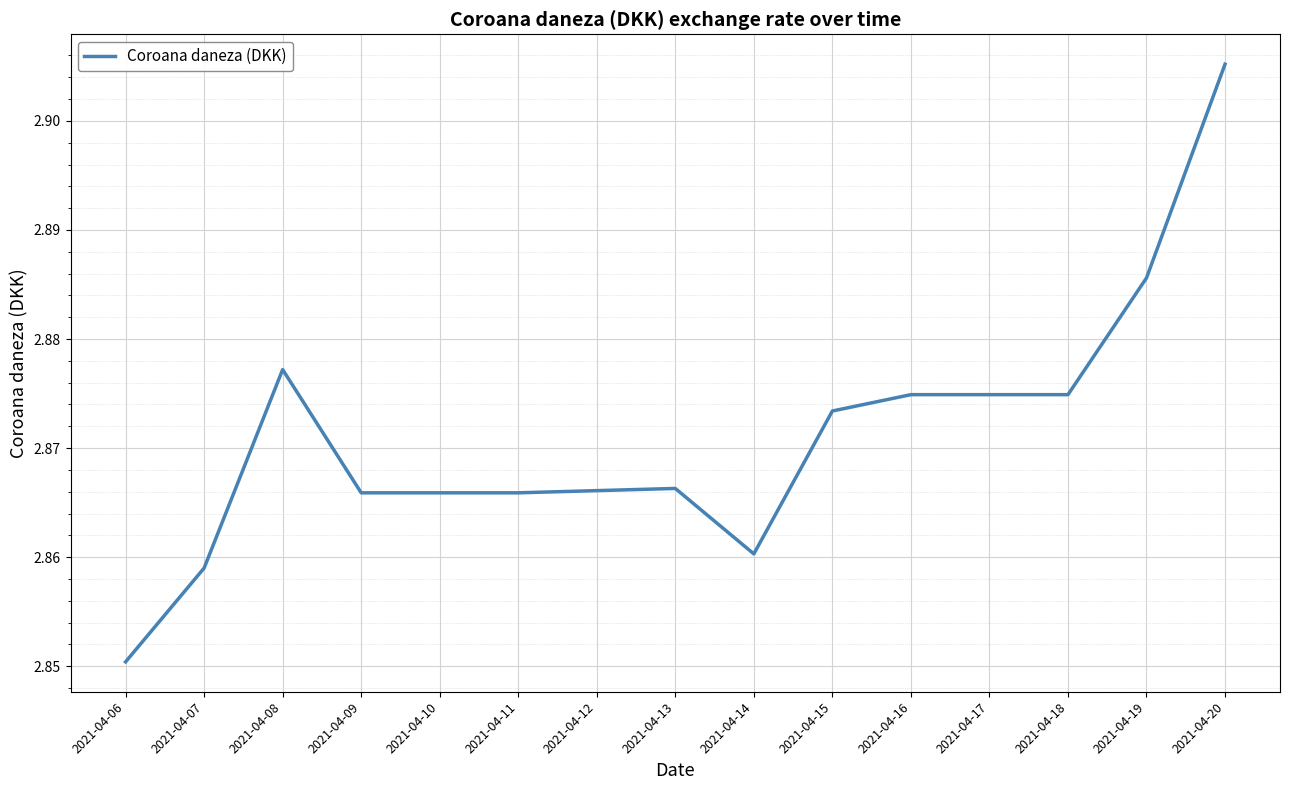

True or false: the data has more than 1 interior local peaks.

True